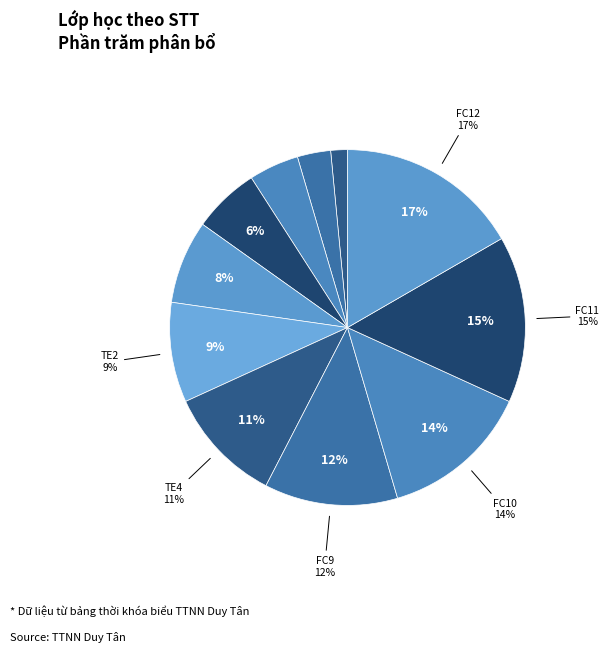

What percentage is the TE2 slice, to the nearest percent?

9%